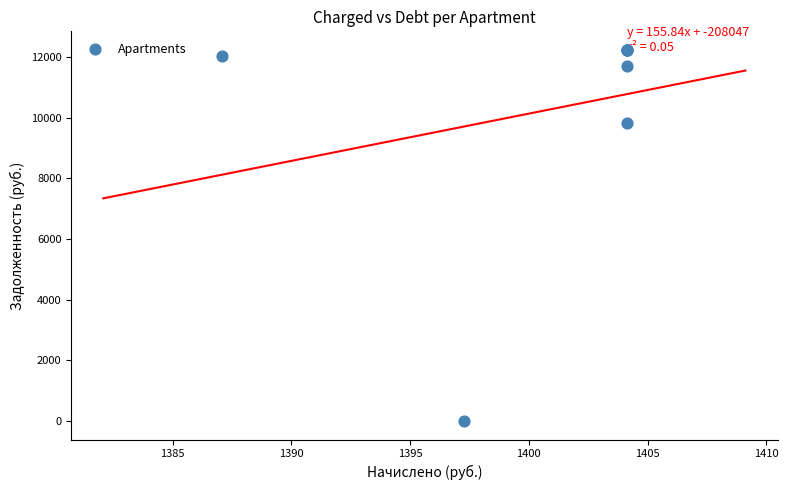

What Y value in the scatter plot is closest to 6117?

9831.8